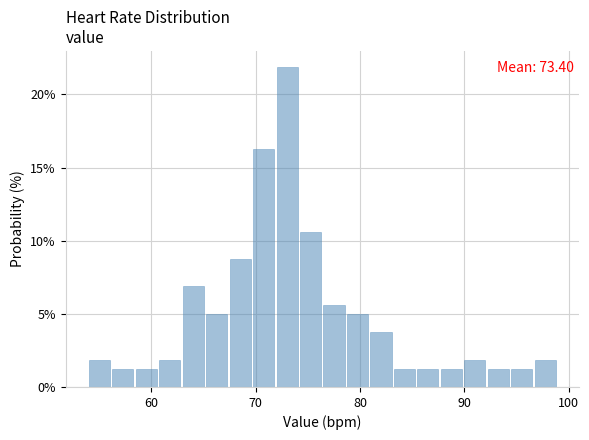

Around what value on the x-axis is the tallest bar? Give the approximate position of its centre, as read against the axis.

73